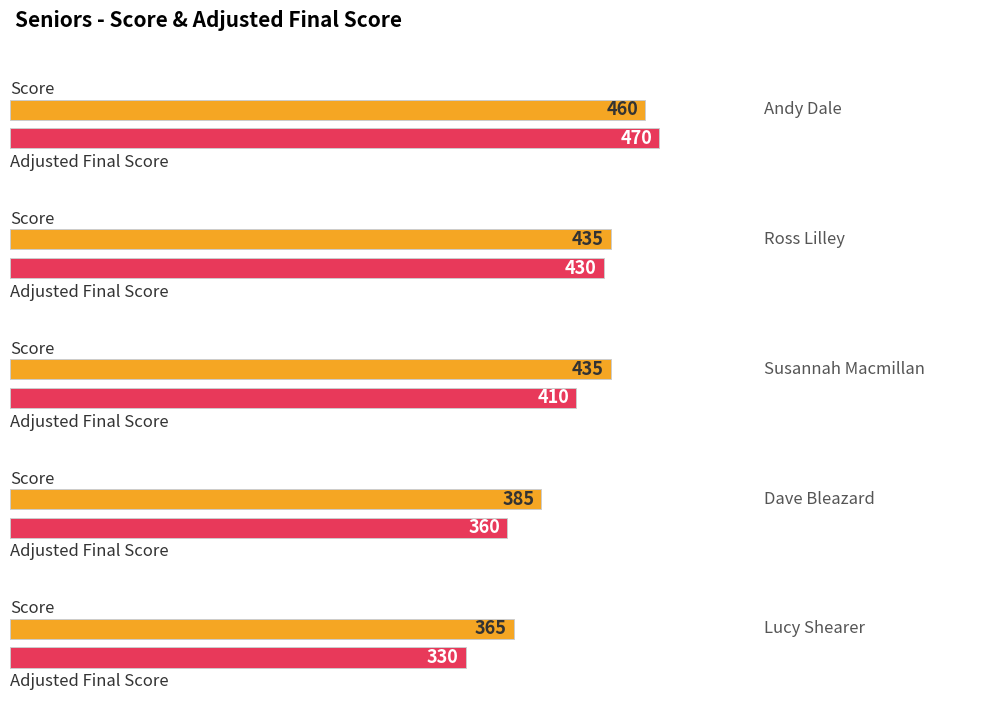

List the series in order of their peak value, highest first.

Adjusted Final Score, Score